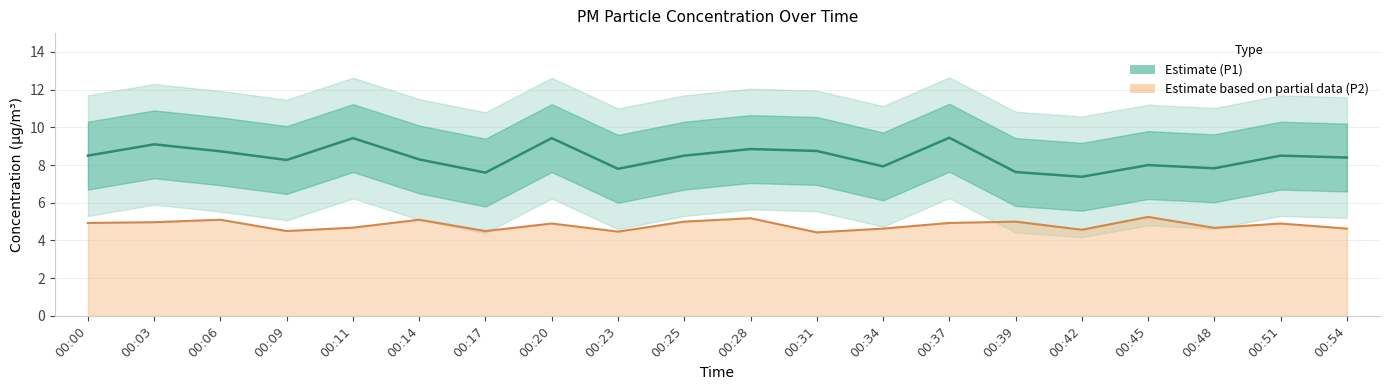

Does the chart display data point markers on the line(s)?

No